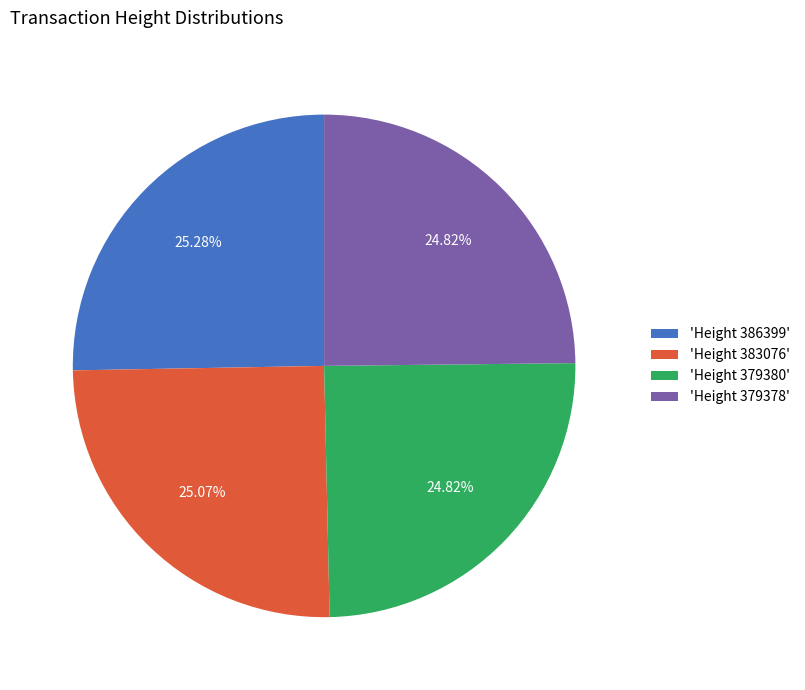

Is 'Height 379380' the majority of the pie?

No